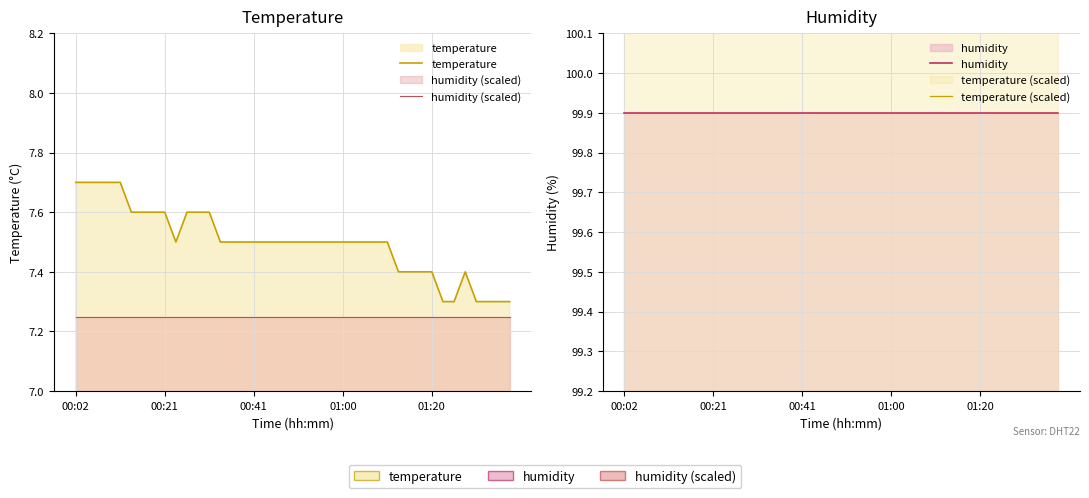

At which label does humidity reach its minimum?

00:02